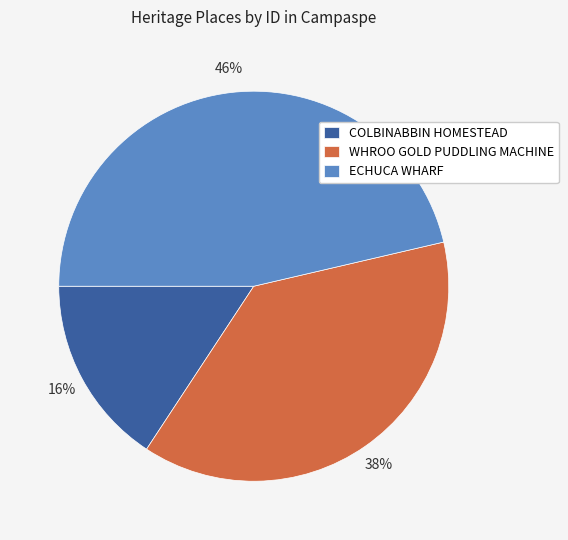

What is the smallest slice in the pie chart?

COLBINABBIN HOMESTEAD